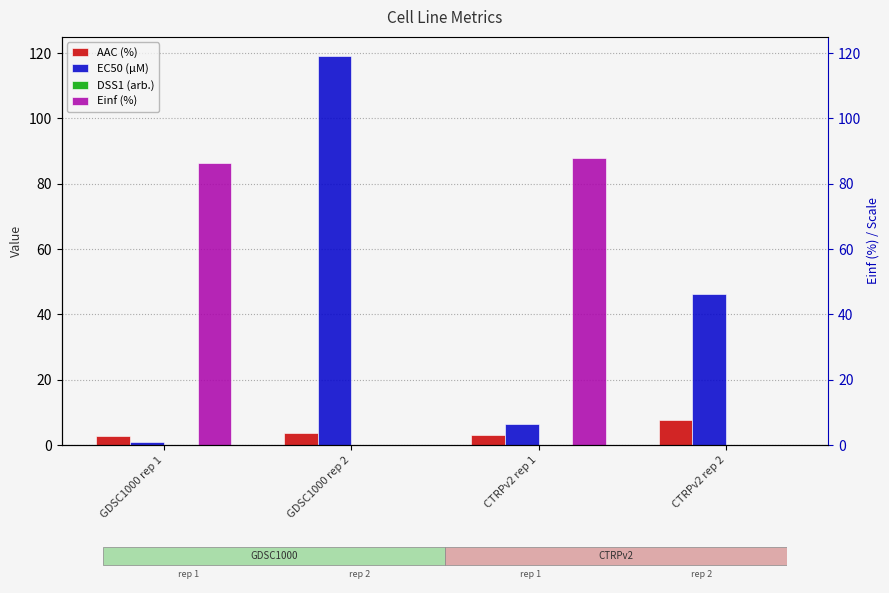

At which label does AAC (%) first exceed 3?

GDSC1000 rep 2